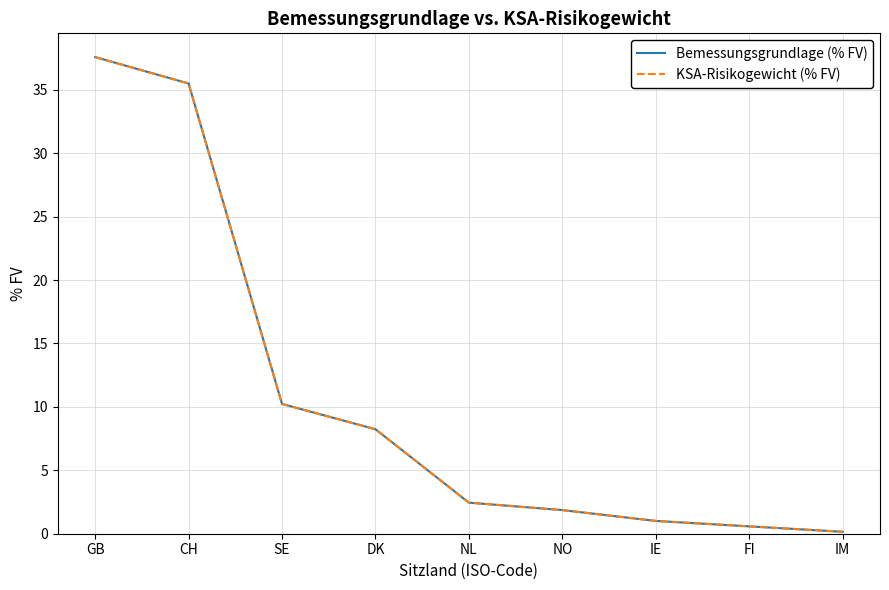

The value of Bemessungsgrundlage (% FV) at IM is 0.2. True or false?

True